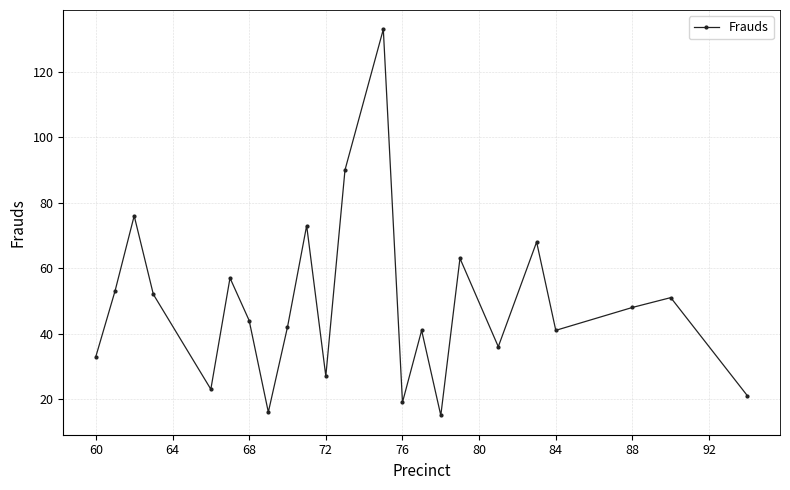

How many points are higher than both their immediate neighbors (excluding endpoints)?

8